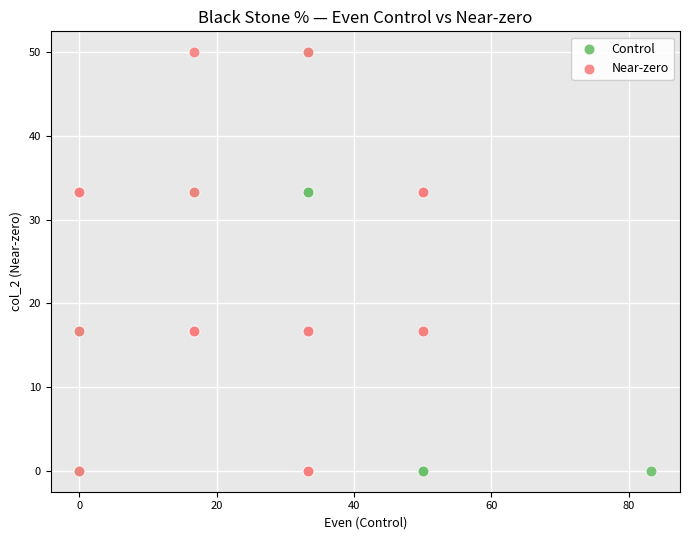

What are all the series names shown in the legend?

Control, Near-zero